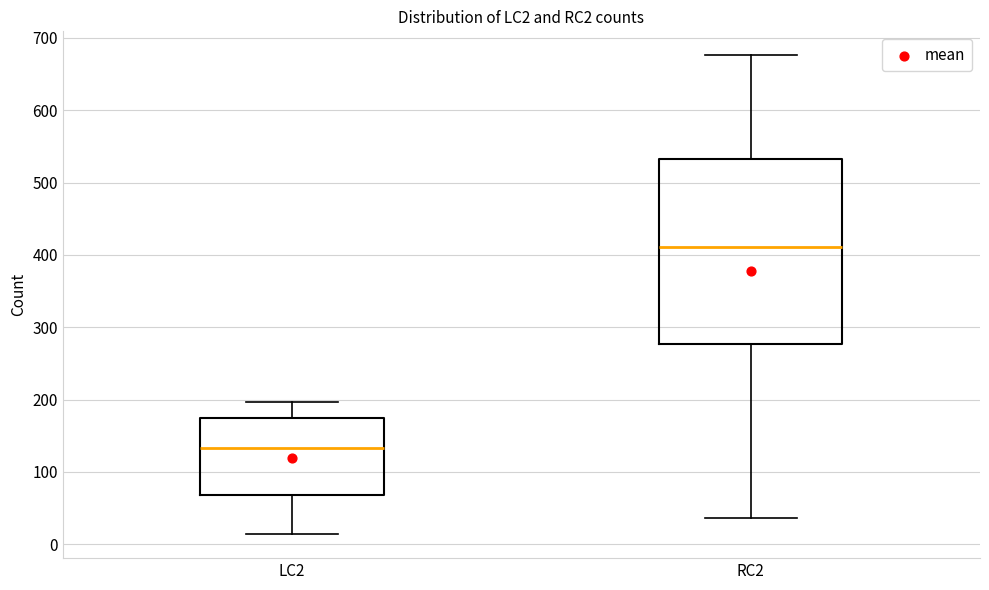

Which box is the tallest, from its lower edge to its upper edge?

RC2